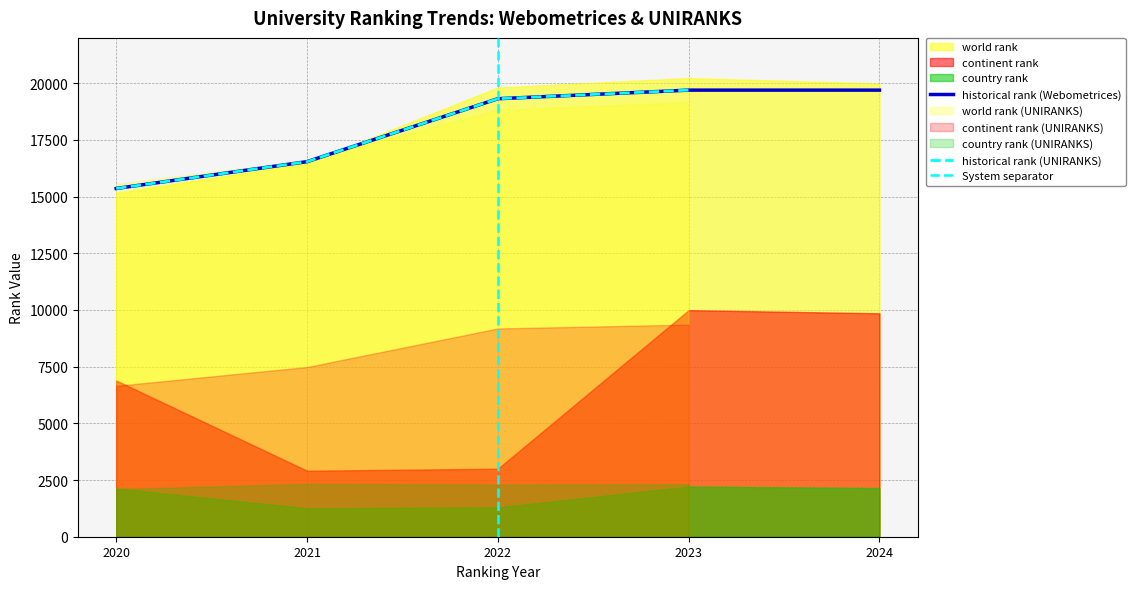

What is the maximum value shown in the chart?

20230.0